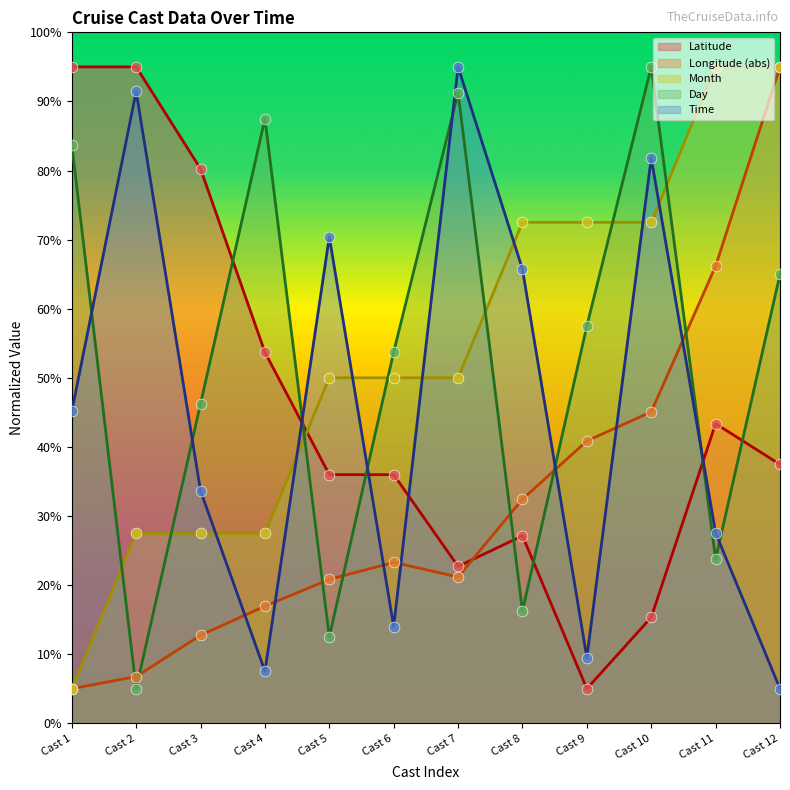

Which series contains the highest Y value?

Latitude